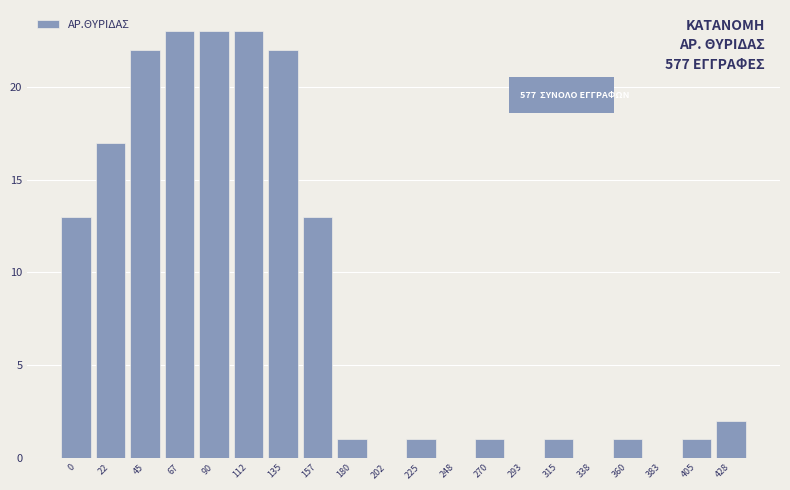

Reading right to left, list all the values displayed in this chart.

428=2	405=1	383=0	360=1	338=0	315=1	293=0	270=1	248=0	225=1	202=0	180=1	157=13	135=22	112=23	90=23	67=23	45=22	22=17	0=13